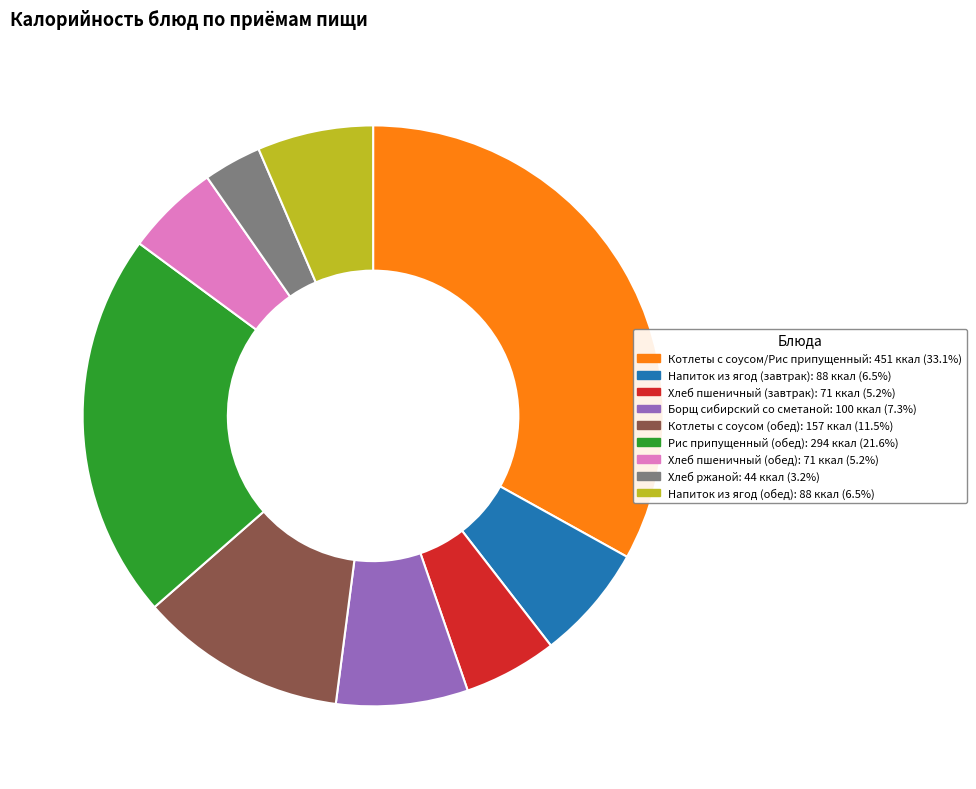

What is the ratio of the value at Хлеб пшеничный (обед) to the value at Котлеты с соусом (обед)?

0.5